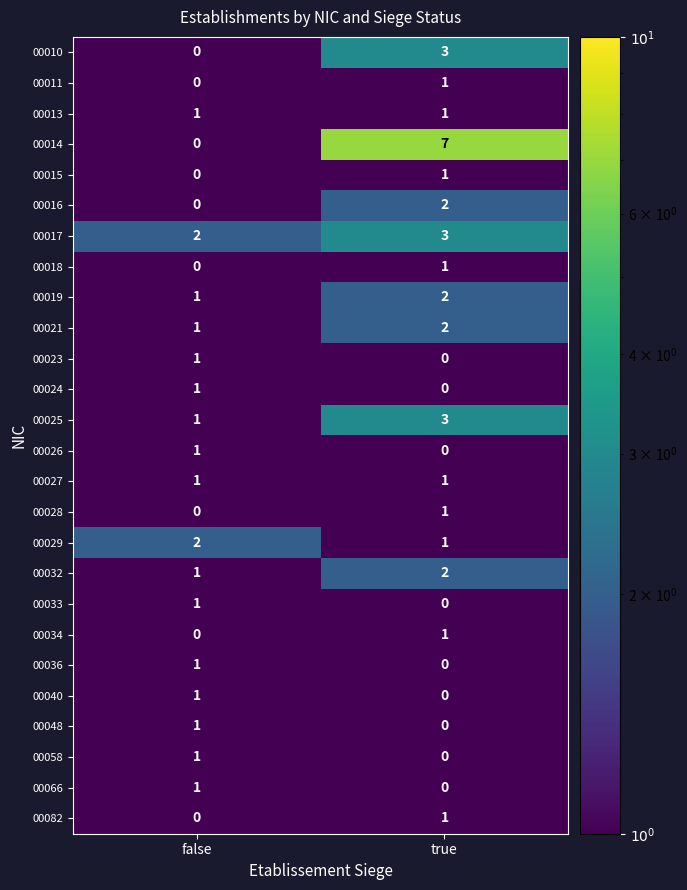

What is the sum of the 00021 values at false and true?

3